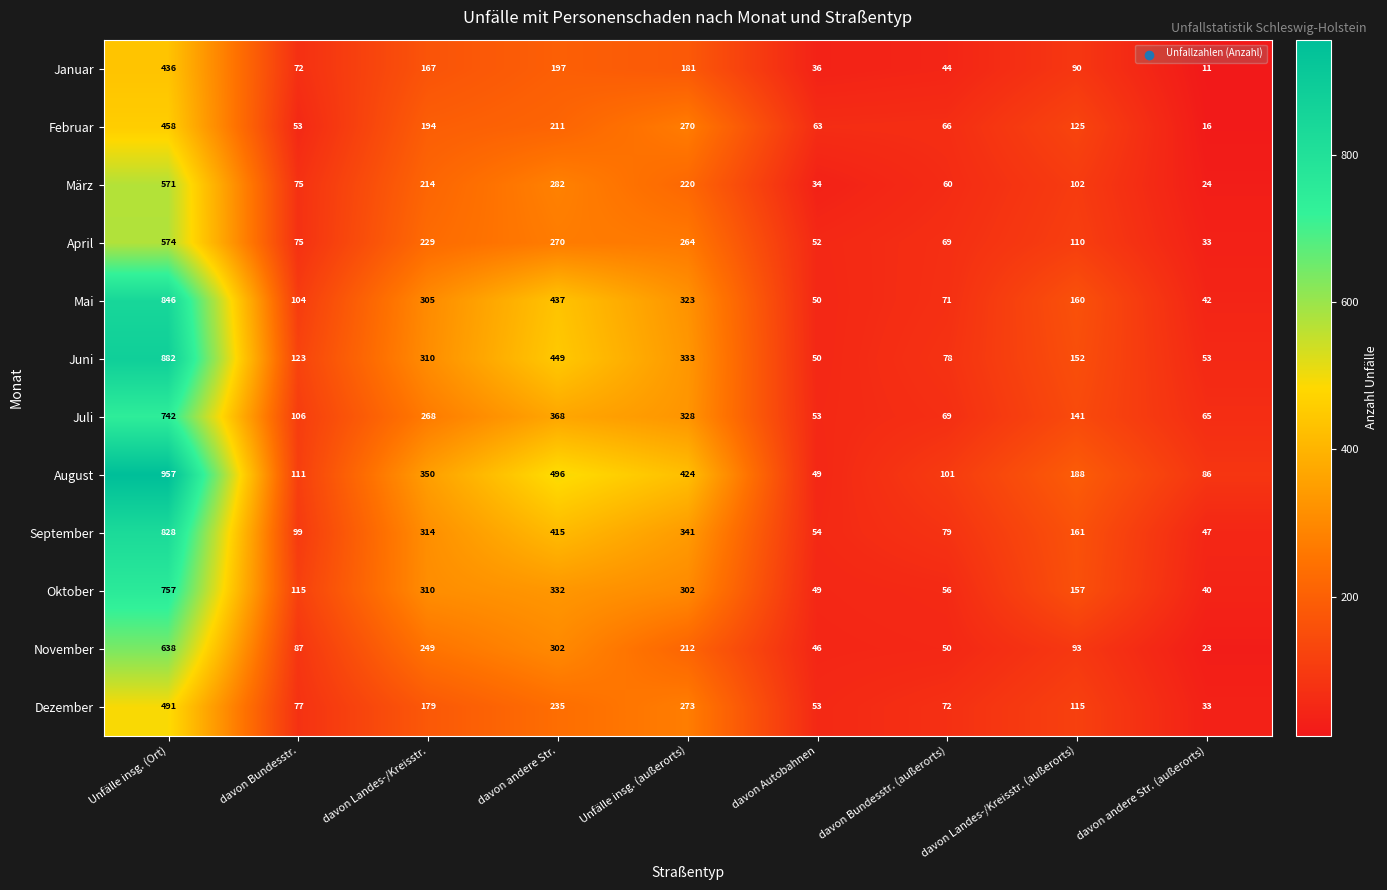

Rank the series by their maximum value, from lowest to highest.

Januar, Februar, Dezember, März, April, November, Juli, Oktober, September, Mai, Juni, August